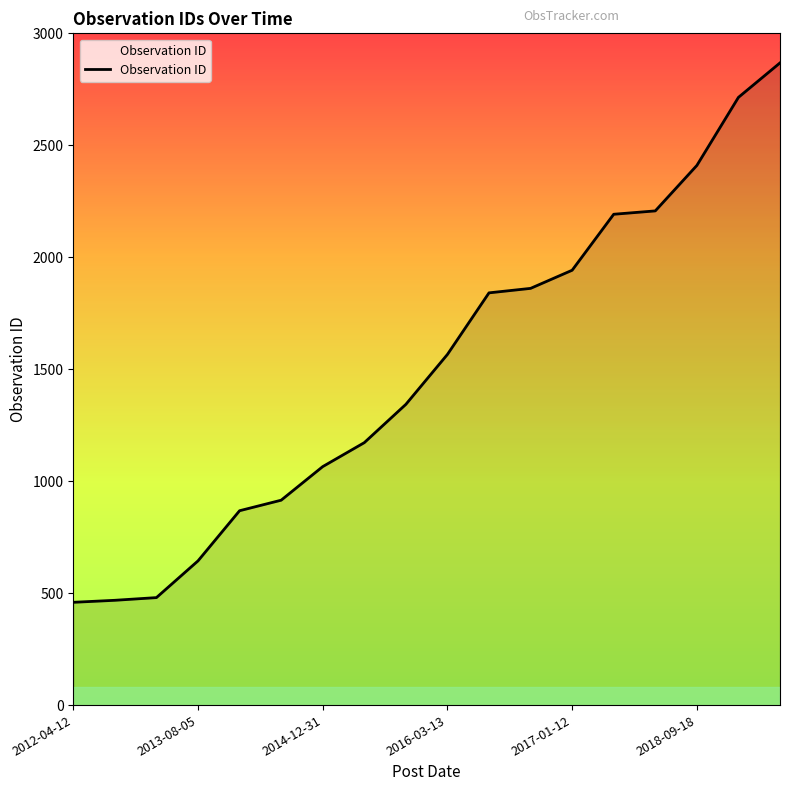

How many lines are shown in the chart?

1